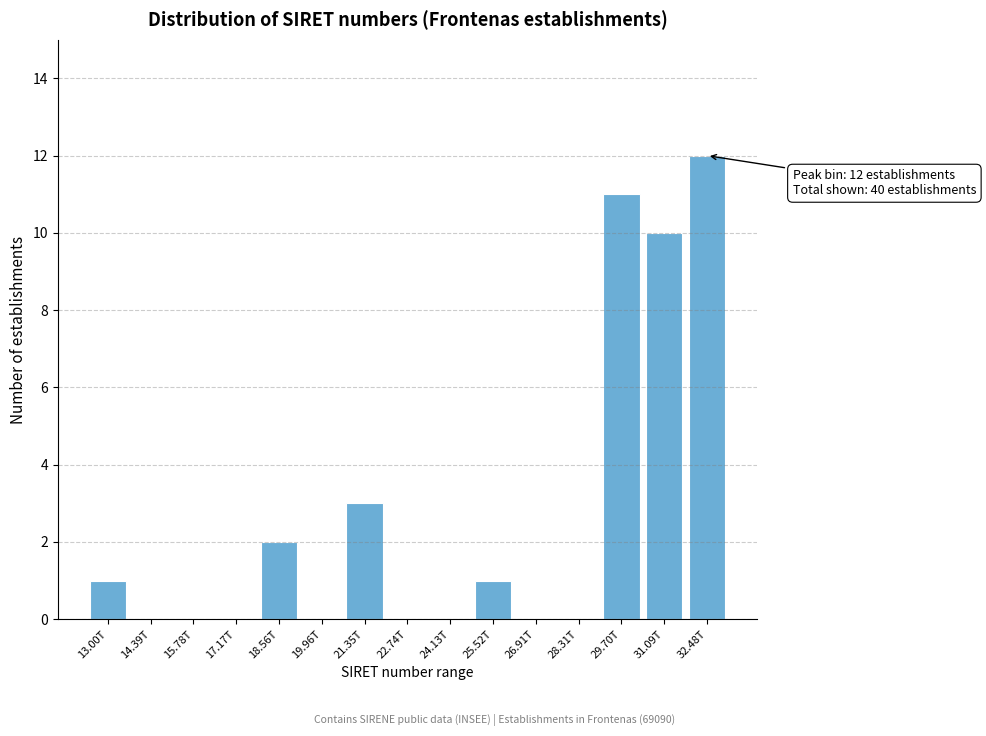

Reading left to right, list all the values displayed in this chart.

13.00T=1	14.39T=0	15.78T=0	17.17T=0	18.56T=2	19.96T=0	21.35T=3	22.74T=0	24.13T=0	25.52T=1	26.91T=0	28.31T=0	29.70T=11	31.09T=10	32.48T=12